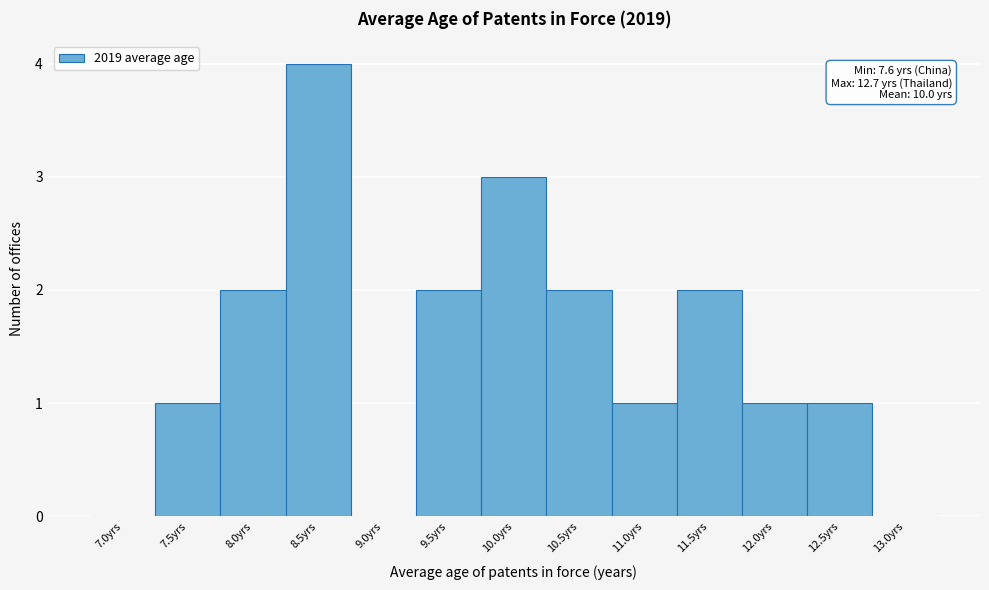

Reading right to left, list all the values displayed in this chart.

13.0yrs=0	12.5yrs=1	12.0yrs=1	11.5yrs=2	11.0yrs=1	10.5yrs=2	10.0yrs=3	9.5yrs=2	9.0yrs=0	8.5yrs=4	8.0yrs=2	7.5yrs=1	7.0yrs=0